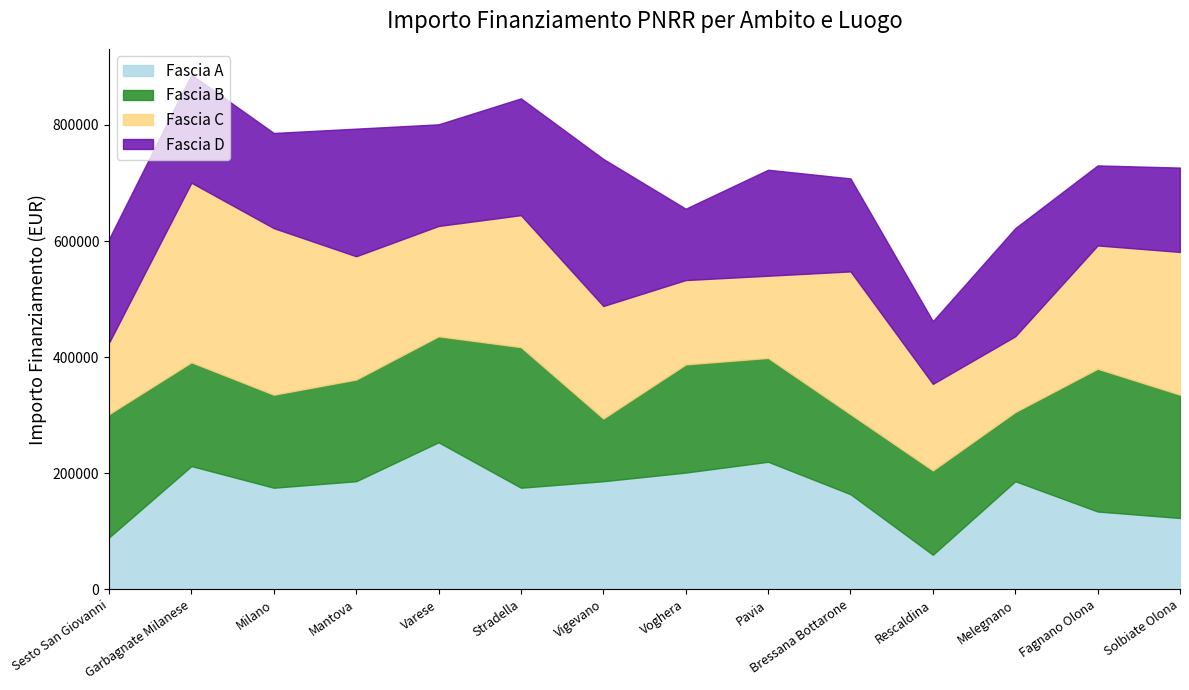

How many data points in Fascia D are less than 178839?

7